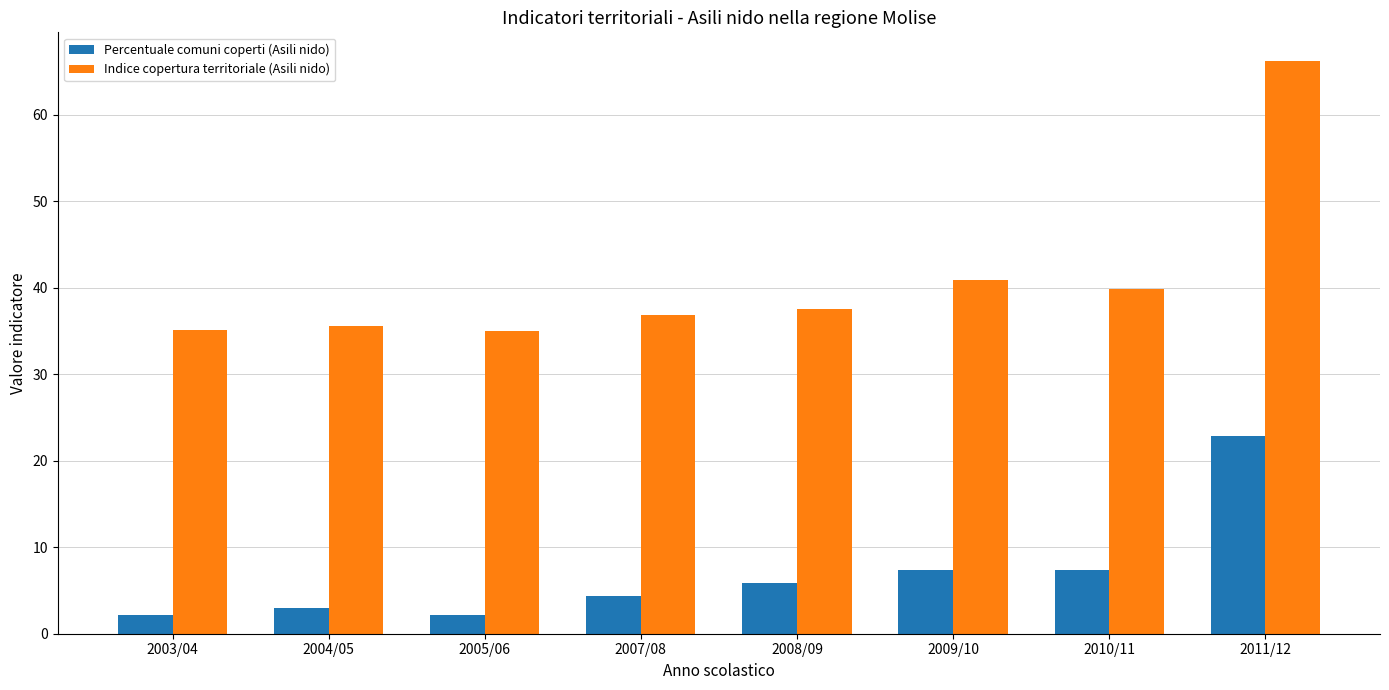

What is the difference between the highest and lowest values at 2003/04?

32.9